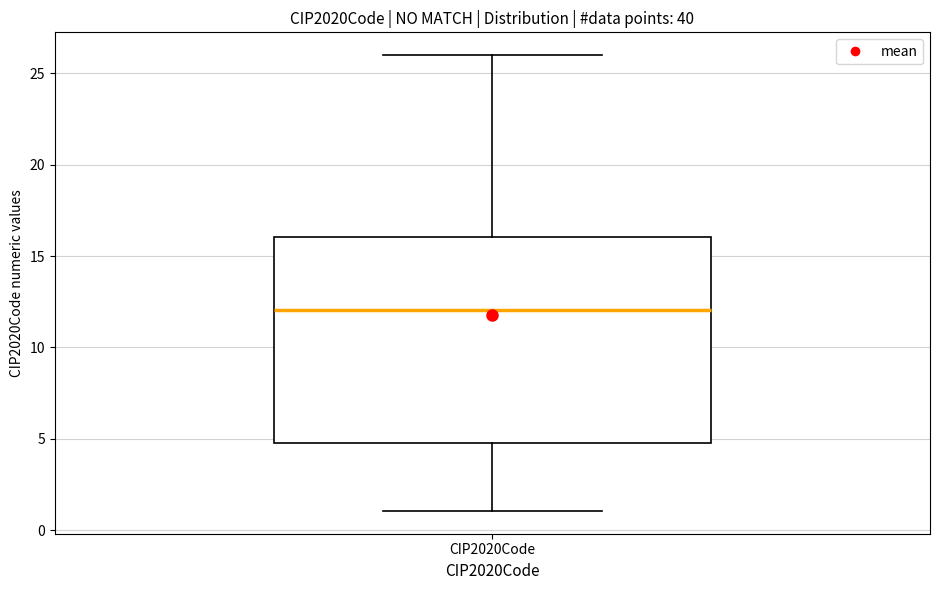

Transcribe this box plot: give where the median line is, the range the box spans, and where the two whiskers end, as read against the y-axis. The values are not printed on the chart, so give them approximately, as read against the axis.

median 12, box 5 to 16, whiskers 1 to 26